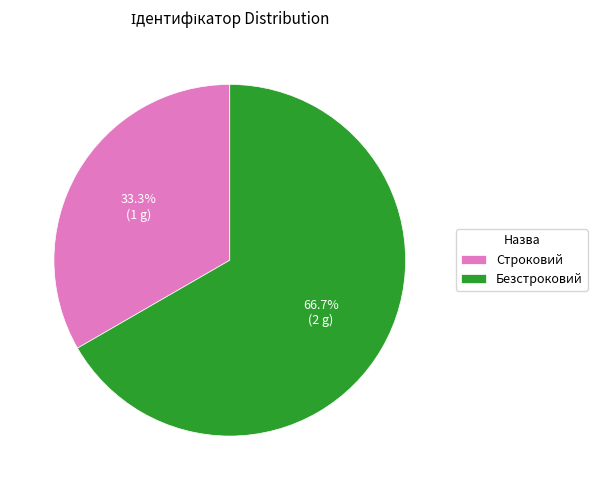

How many segments does this pie chart have?

2